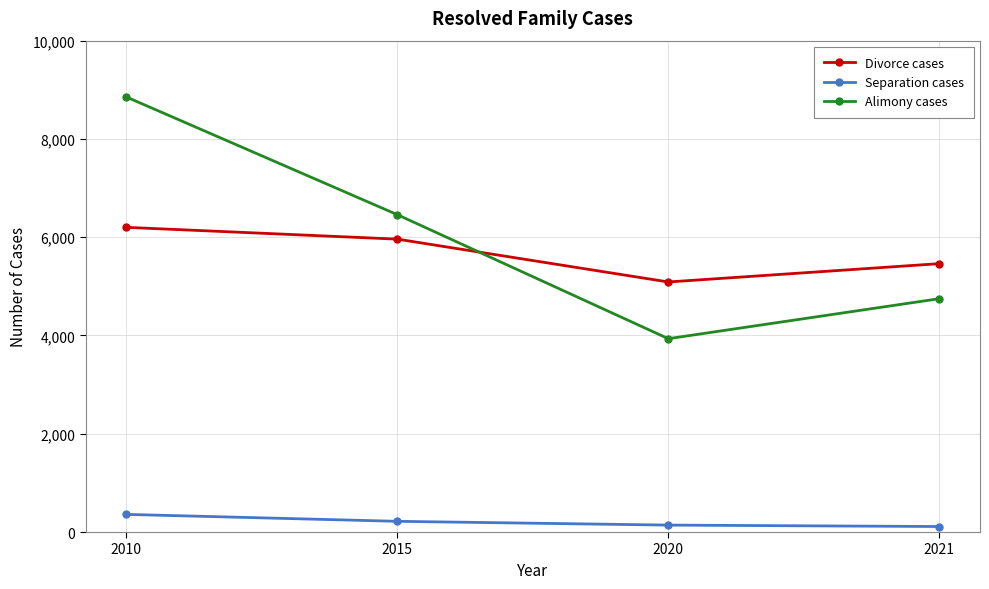

What are all the series names shown in the legend?

Divorce cases, Separation cases, Alimony cases